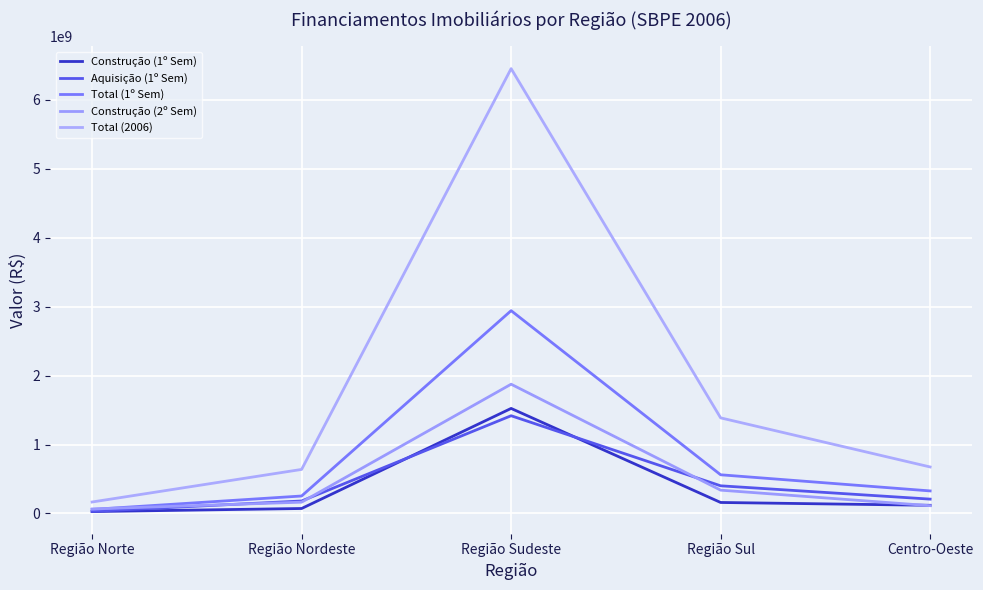

What is the label of the 4th point from the right?

Região Nordeste